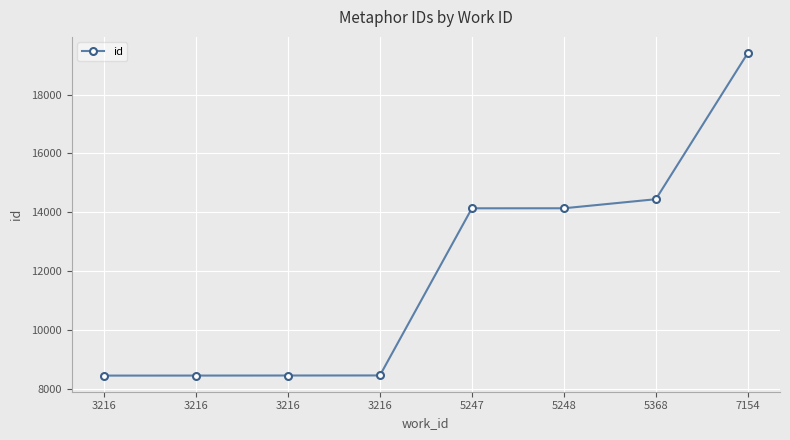

How many data points are less than 14134?

4